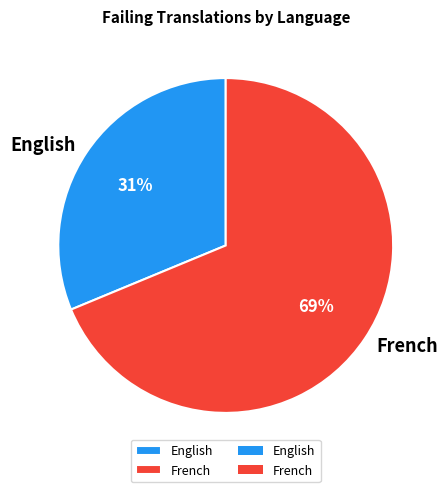

Is the sum of English and French greater than half?

Yes